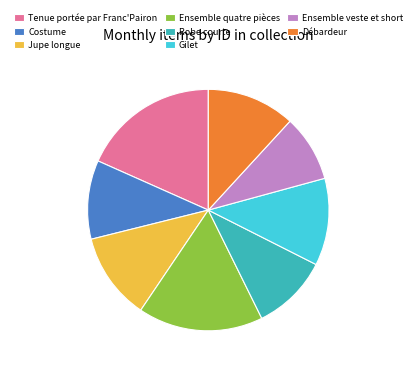

Between Jupe longue and Robe courte, which is larger?

Jupe longue